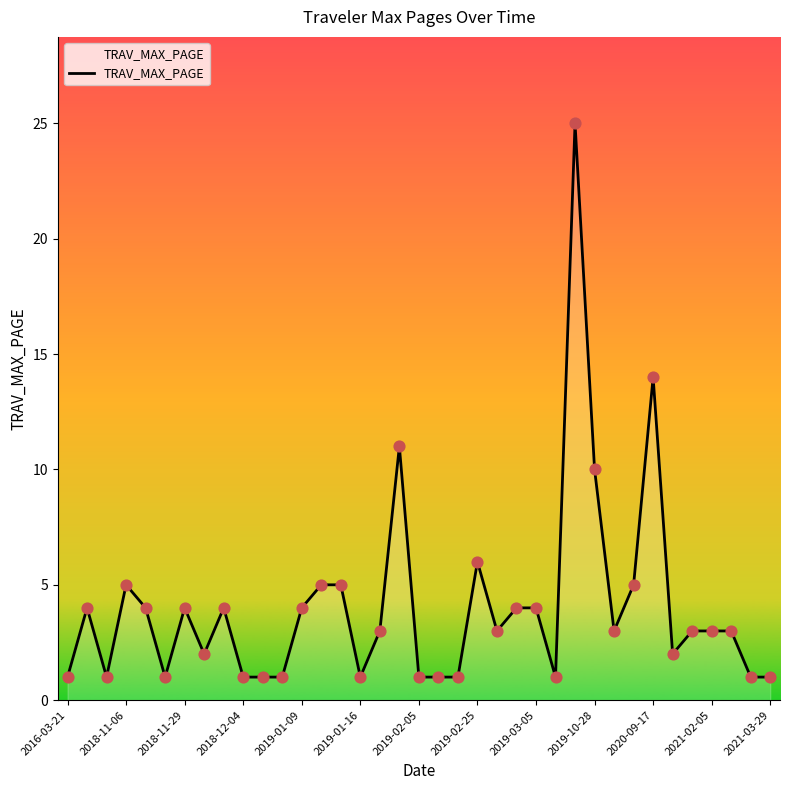

What is the greatest value displayed?

25